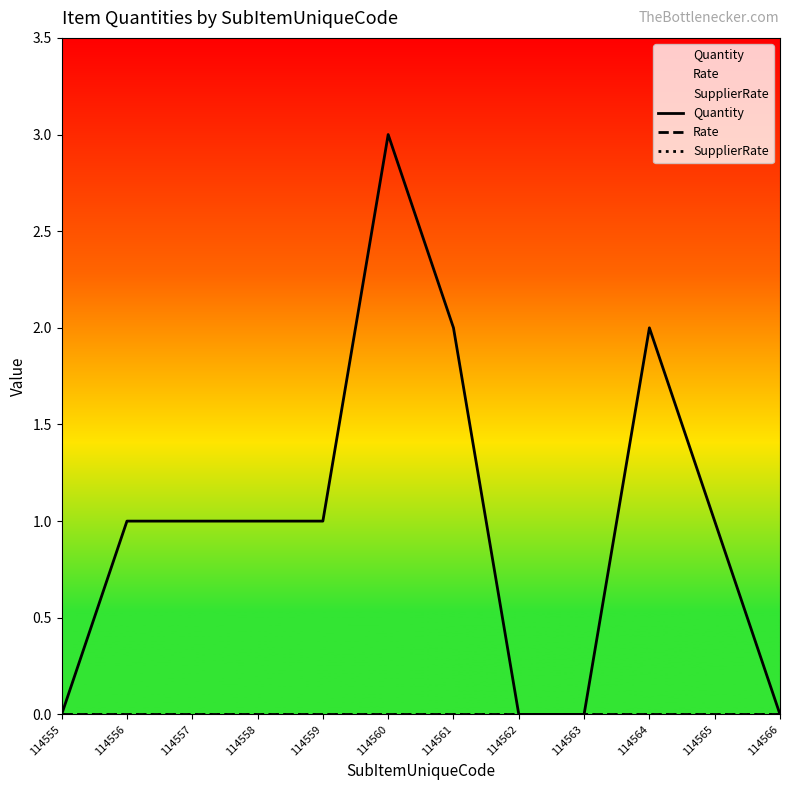

At which label does Rate reach its minimum?

114555